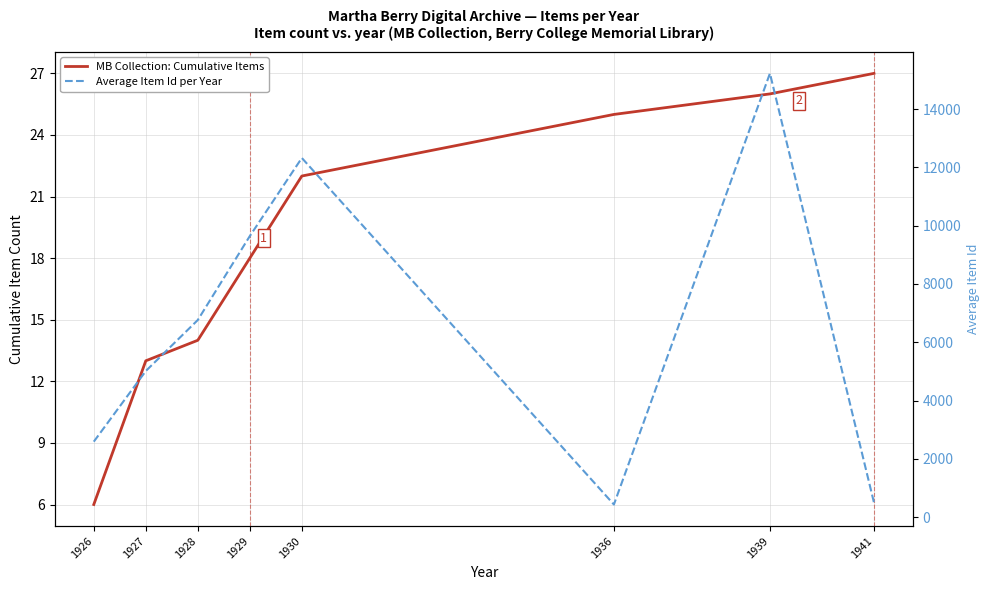

Is it true that Average Item Id per Year equals 4231.3 at 1928?

False